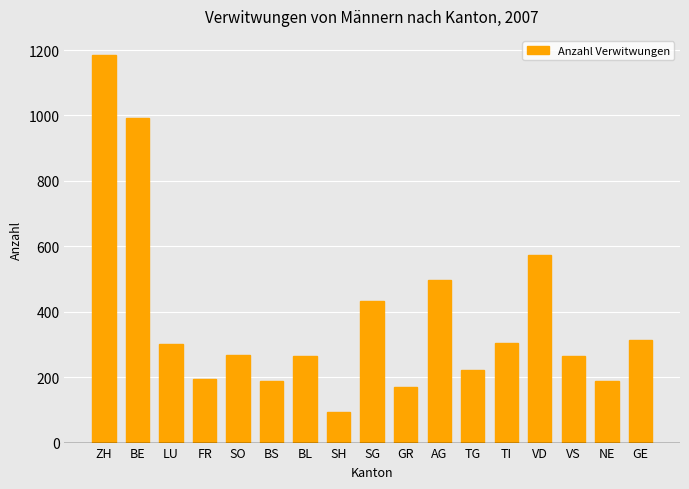

What is the change in value from FR to VS?

+72